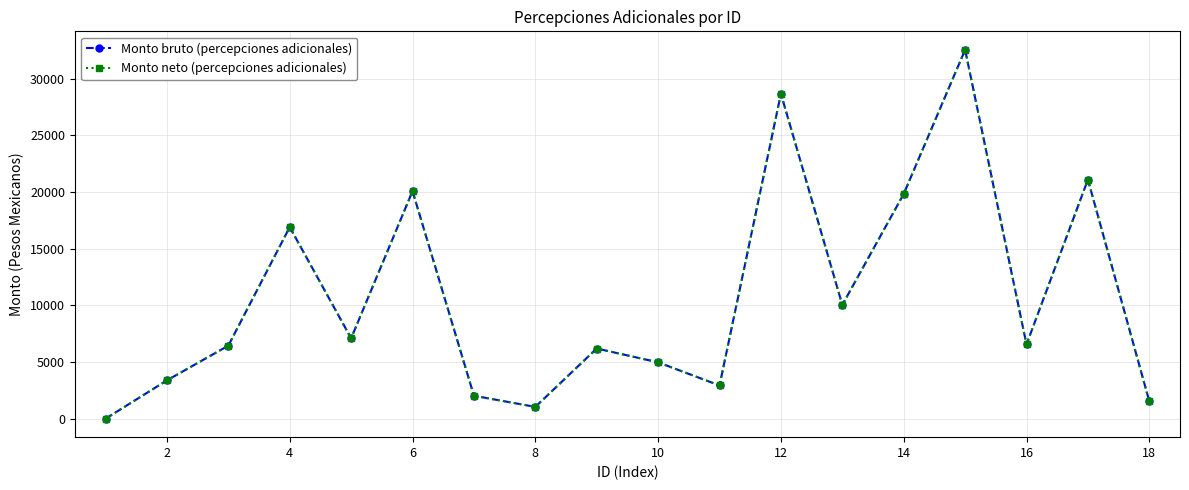

Reading right to left, transcribe all the data shown in this chart.

Monto bruto (percepciones adicionales): 1533.7	21093.2	6555.0	32549.5	19828.5	10043.2	28672.0	2930.8	4975.6	6194.0	1043.3	2028.0	20078.6	7091.5	16905.2	6445.7	3382.5	0.0
Monto neto (percepciones adicionales): 1533.7	21093.2	6555.0	32549.5	19828.5	10043.2	28672.0	2930.8	4975.6	6194.0	1043.3	2028.0	20078.6	7091.5	16905.2	6445.7	3382.5	0.0